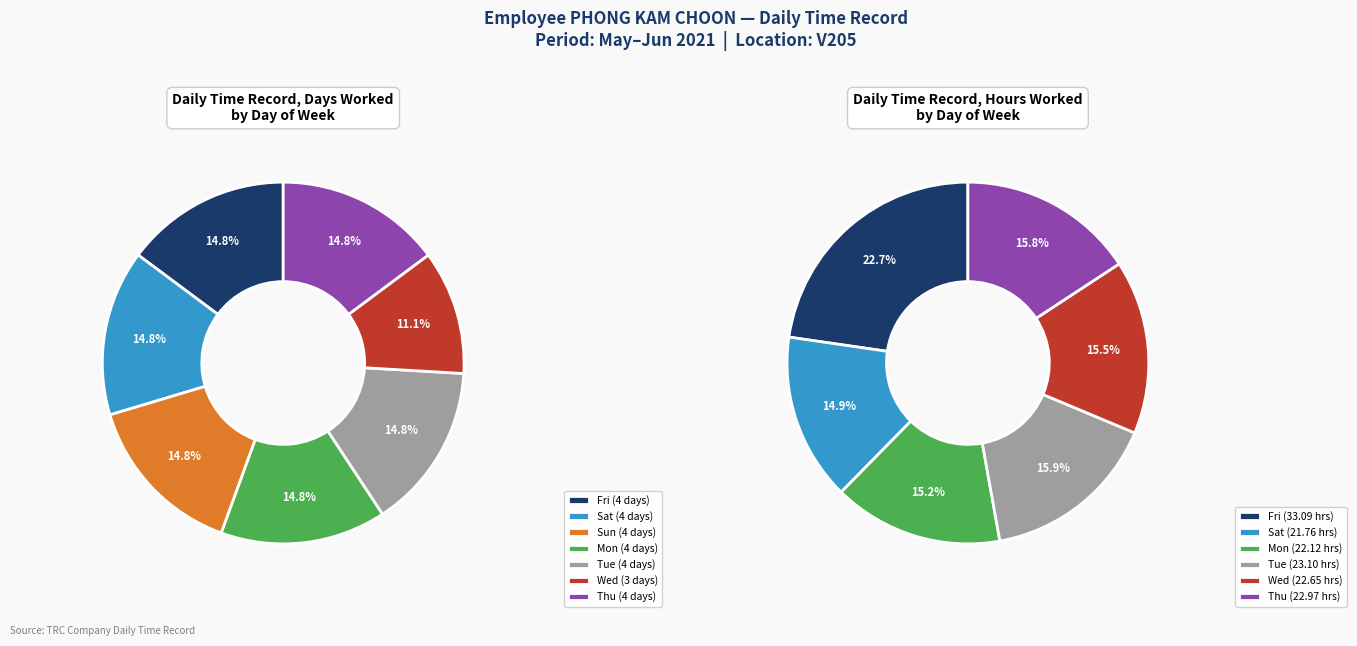

How many segments does this pie chart have?

7